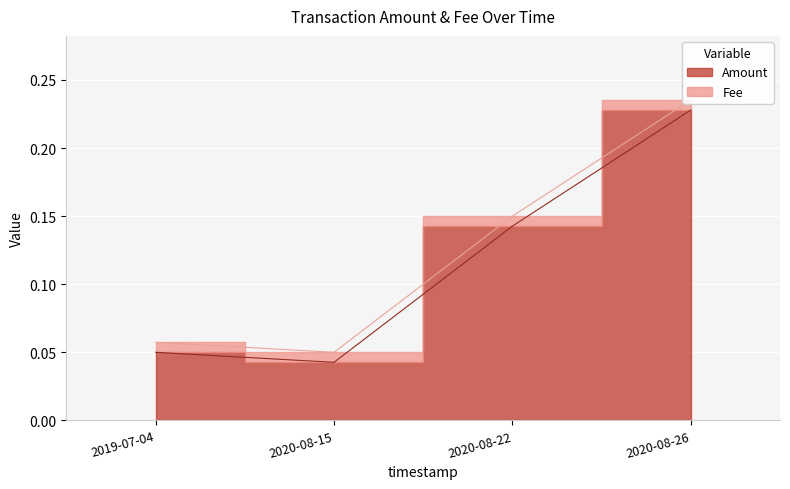

How many lines are shown in the chart?

2